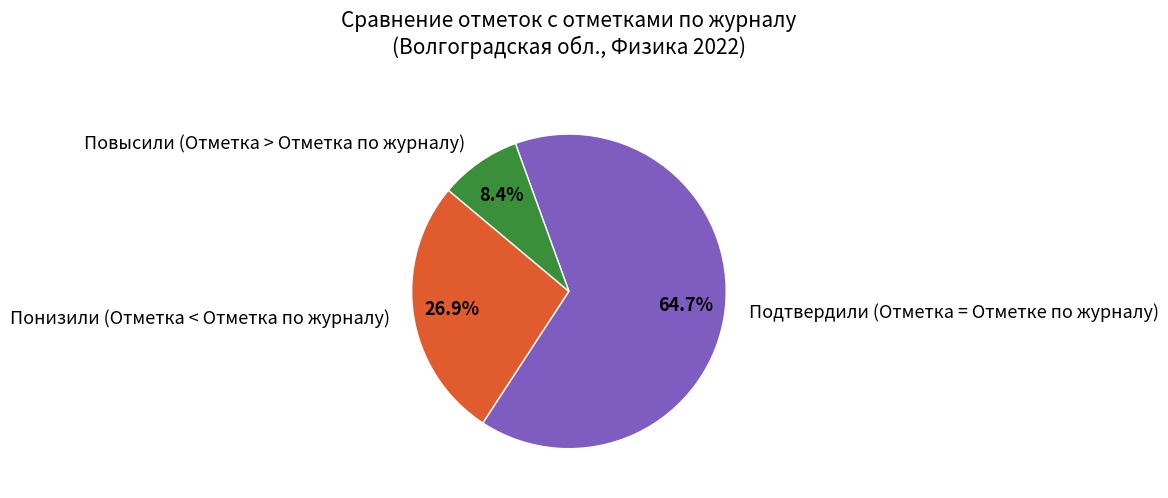

Combined, do Понизили (Отметка < Отметка по журналу) and Повысили (Отметка > Отметка по журналу) account for over 50%?

No